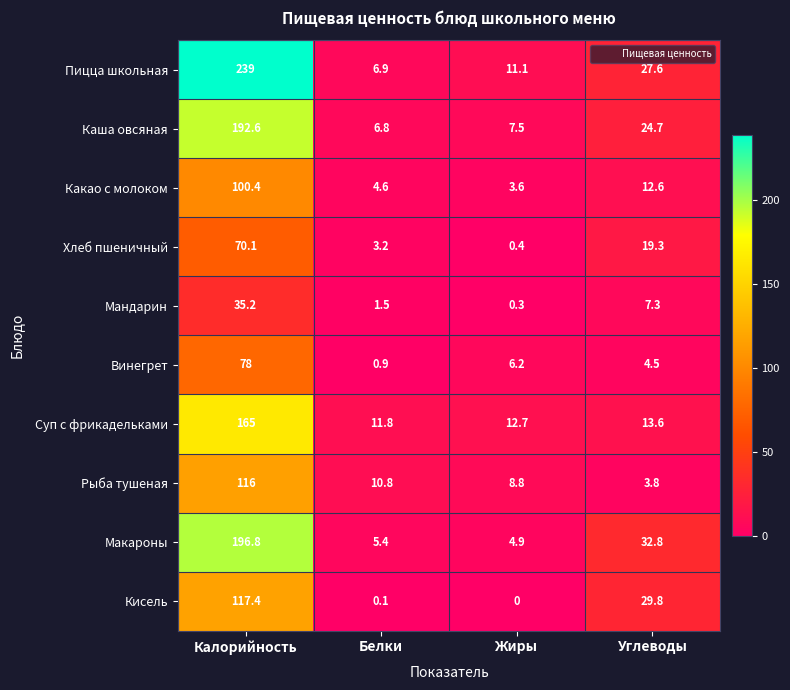

List the series in order of their peak value, highest first.

Пицца школьная, Макароны, Каша овсяная, Суп с фрикадельками, Кисель, Рыба тушеная, Какао с молоком, Винегрет, Хлеб пшеничный, Мандарин